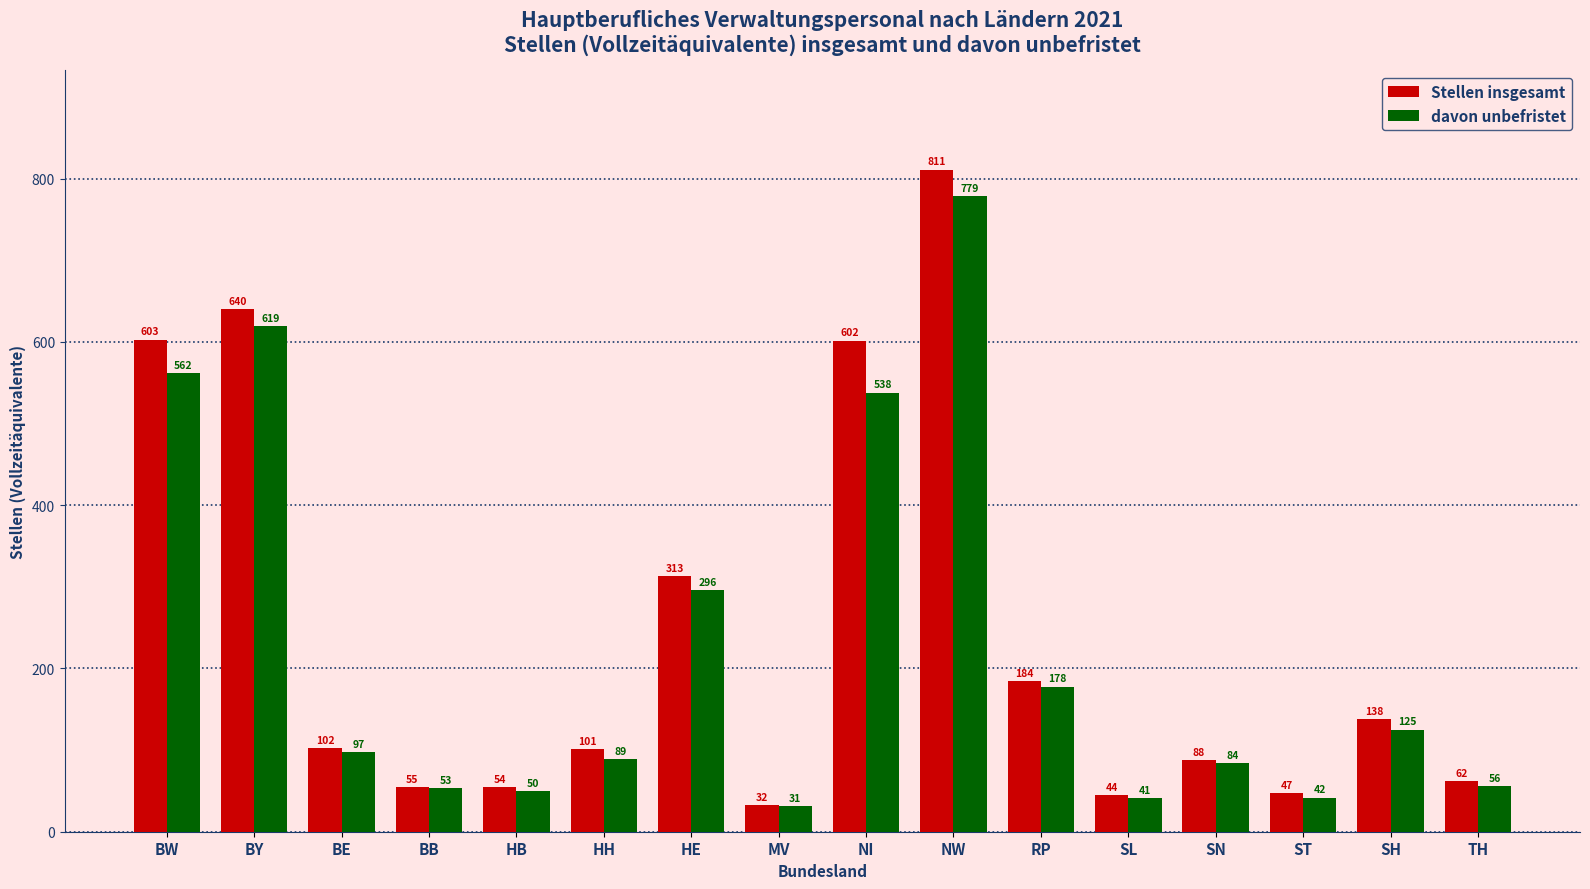

How many data points in Stellen insgesamt are less than 102?

8